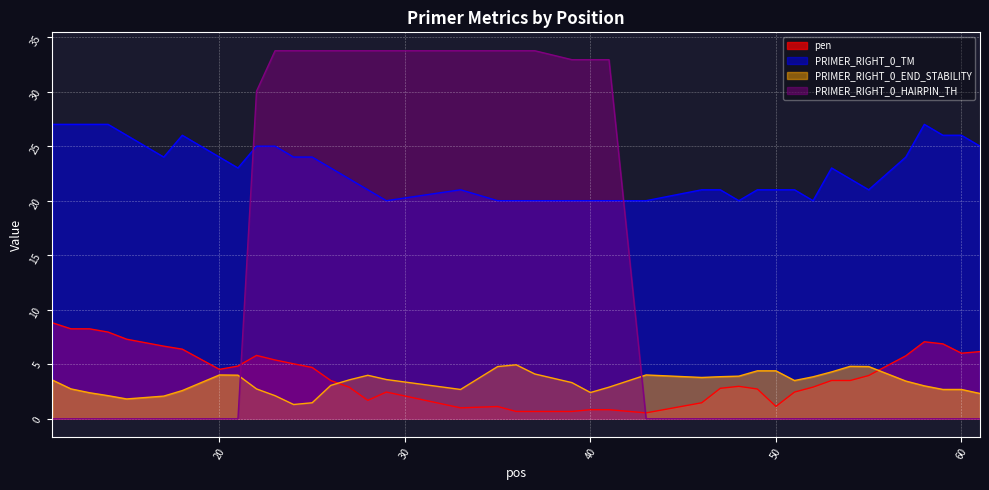

Reading left to right, what are all the values shown in this chart?

pen: 11=8.8	12=8.2	13=8.2	14=8.0	15=7.3	17=6.7	18=6.4	20=4.5	21=4.8	22=5.8	23=5.4	24=5.0	25=4.7	26=3.5	27=2.9	28=1.7	29=2.5	33=1.0	35=1.1	36=0.7	37=0.7	39=0.7	40=0.8	41=0.8	43=0.5	46=1.5	47=2.8	48=3.0	49=2.7	50=1.1	51=2.4	52=2.9	53=3.5	54=3.5	55=4.0	57=5.8	58=7.1	59=6.9	60=6.0	61=6.2
PRIMER_RIGHT_0_TM: 11=27.0	12=27.0	13=27.0	14=27.0	15=26.0	17=24.0	18=26.0	20=24.0	21=23.0	22=25.0	23=25.0	24=24.0	25=24.0	26=23.0	27=22.0	28=21.0	29=20.0	33=21.0	35=20.0	36=20.0	37=20.0	39=20.0	40=20.0	41=20.0	43=20.0	46=21.0	47=21.0	48=20.0	49=21.0	50=21.0	51=21.0	52=20.0	53=23.0	54=22.0	55=21.0	57=24.0	58=27.0	59=26.0	60=26.0	61=25.0
PRIMER_RIGHT_0_END_STABILITY: 11=3.5	12=2.7	13=2.4	14=2.1	15=1.8	17=2.1	18=2.6	20=4.0	21=4.0	22=2.7	23=2.1	24=1.3	25=1.5	26=3.1	27=3.6	28=4.0	29=3.6	33=2.7	35=4.8	36=5.0	37=4.1	39=3.3	40=2.4	41=2.9	43=4.0	46=3.8	47=3.9	48=3.9	49=4.4	50=4.4	51=3.5	52=3.9	53=4.3	54=4.8	55=4.8	57=3.5	58=3.0	59=2.7	60=2.7	61=2.3
PRIMER_RIGHT_0_HAIRPIN_TH: 11=0.0	12=0.0	13=0.0	14=0.0	15=0.0	17=0.0	18=0.0	20=0.0	21=0.0	22=30.0	23=33.8	24=33.8	25=33.8	26=33.8	27=33.8	28=33.8	29=33.8	33=33.8	35=33.8	36=33.8	37=33.8	39=32.9	40=32.9	41=32.9	43=0.0	46=0.0	47=0.0	48=0.0	49=0.0	50=0.0	51=0.0	52=0.0	53=0.0	54=0.0	55=0.0	57=0.0	58=0.0	59=0.0	60=0.0	61=0.0